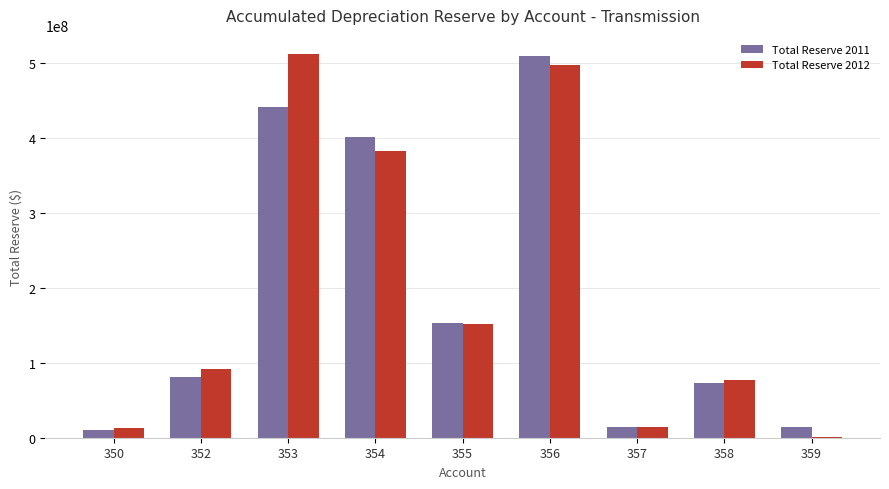

Is the value of Total Reserve 2012 at 356 greater than the value of Total Reserve 2011 at 355?

Yes